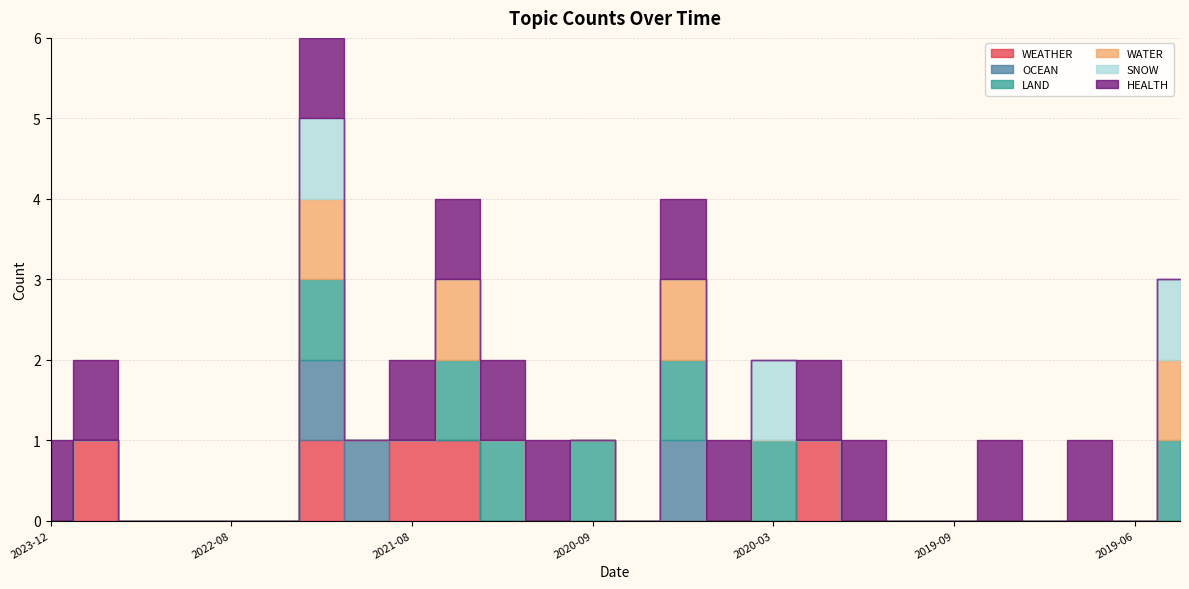

Reading left to right, list all the values displayed in this chart.

WEATHER: 2023-12-14=0	2023-06-15=1	2022-12-23=0	2022-09-20=0	2022-08-19=0	2022-06-29=0	2021-11-04=1	2021-09-01=0	2021-08-20=1	2021-08-09=1	2021-06-09=0	2021-06-02=0	2020-09-29=0	2020-06-16=0	2020-06-03=0	2020-05-19=0	2020-03-29=0	2020-01-24=1	2019-10-08=0	2019-10-01=0	2019-09-10=0	2019-08-20=0	2019-07-16=0	2019-07-10=0	2019-06-28=0	2019-05-09=0
OCEAN: 2023-12-14=0	2023-06-15=0	2022-12-23=0	2022-09-20=0	2022-08-19=0	2022-06-29=0	2021-11-04=1	2021-09-01=1	2021-08-20=0	2021-08-09=0	2021-06-09=0	2021-06-02=0	2020-09-29=0	2020-06-16=0	2020-06-03=1	2020-05-19=0	2020-03-29=0	2020-01-24=0	2019-10-08=0	2019-10-01=0	2019-09-10=0	2019-08-20=0	2019-07-16=0	2019-07-10=0	2019-06-28=0	2019-05-09=0
LAND: 2023-12-14=0	2023-06-15=0	2022-12-23=0	2022-09-20=0	2022-08-19=0	2022-06-29=0	2021-11-04=1	2021-09-01=0	2021-08-20=0	2021-08-09=1	2021-06-09=1	2021-06-02=0	2020-09-29=1	2020-06-16=0	2020-06-03=1	2020-05-19=0	2020-03-29=1	2020-01-24=0	2019-10-08=0	2019-10-01=0	2019-09-10=0	2019-08-20=0	2019-07-16=0	2019-07-10=0	2019-06-28=0	2019-05-09=1
WATER: 2023-12-14=0	2023-06-15=0	2022-12-23=0	2022-09-20=0	2022-08-19=0	2022-06-29=0	2021-11-04=1	2021-09-01=0	2021-08-20=0	2021-08-09=1	2021-06-09=0	2021-06-02=0	2020-09-29=0	2020-06-16=0	2020-06-03=1	2020-05-19=0	2020-03-29=0	2020-01-24=0	2019-10-08=0	2019-10-01=0	2019-09-10=0	2019-08-20=0	2019-07-16=0	2019-07-10=0	2019-06-28=0	2019-05-09=1
SNOW: 2023-12-14=0	2023-06-15=0	2022-12-23=0	2022-09-20=0	2022-08-19=0	2022-06-29=0	2021-11-04=1	2021-09-01=0	2021-08-20=0	2021-08-09=0	2021-06-09=0	2021-06-02=0	2020-09-29=0	2020-06-16=0	2020-06-03=0	2020-05-19=0	2020-03-29=1	2020-01-24=0	2019-10-08=0	2019-10-01=0	2019-09-10=0	2019-08-20=0	2019-07-16=0	2019-07-10=0	2019-06-28=0	2019-05-09=1
HEALTH: 2023-12-14=1	2023-06-15=1	2022-12-23=0	2022-09-20=0	2022-08-19=0	2022-06-29=0	2021-11-04=1	2021-09-01=0	2021-08-20=1	2021-08-09=1	2021-06-09=1	2021-06-02=1	2020-09-29=0	2020-06-16=0	2020-06-03=1	2020-05-19=1	2020-03-29=0	2020-01-24=1	2019-10-08=1	2019-10-01=0	2019-09-10=0	2019-08-20=1	2019-07-16=0	2019-07-10=1	2019-06-28=0	2019-05-09=0